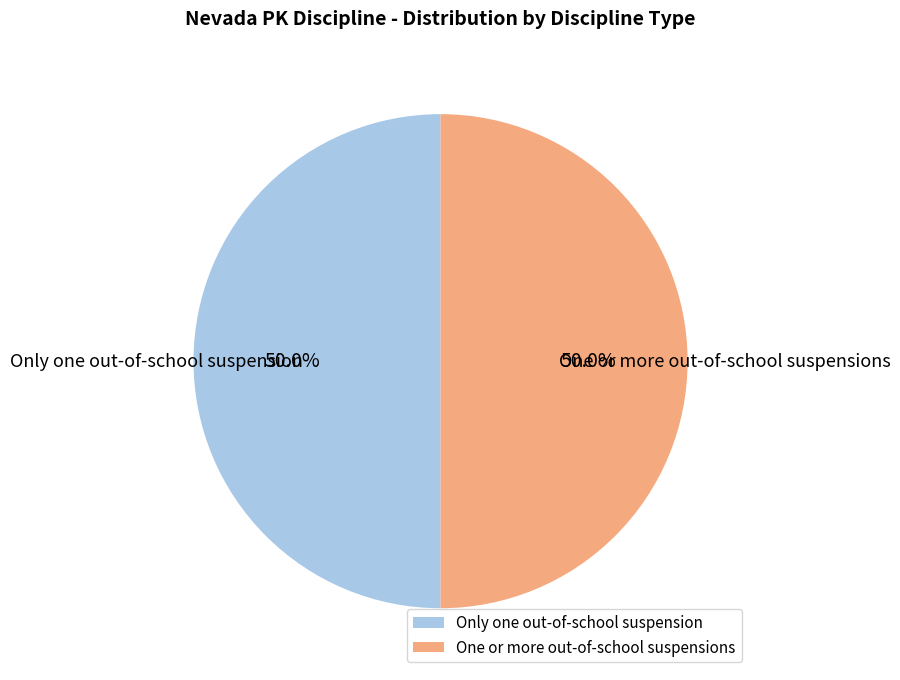

Is the sum of One or more out-of-school suspensions and Only one out-of-school suspension greater than half?

Yes